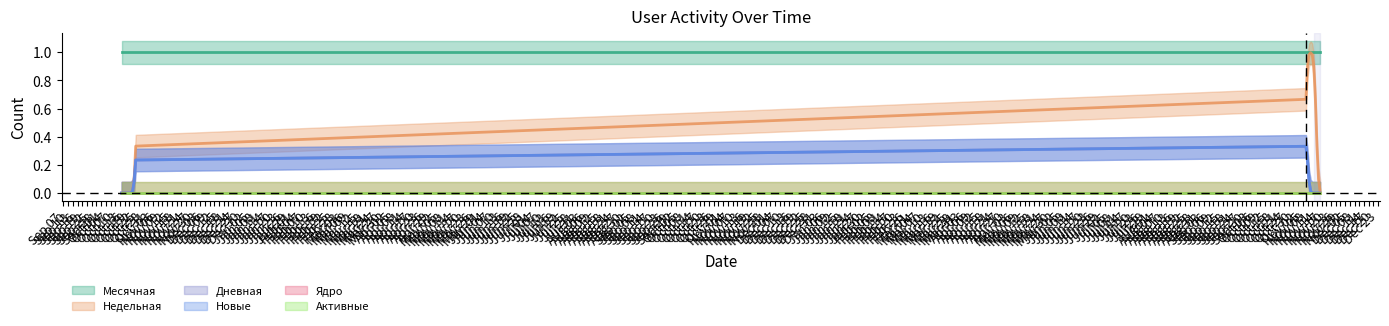

How many positive values does the Дневная series have?

1